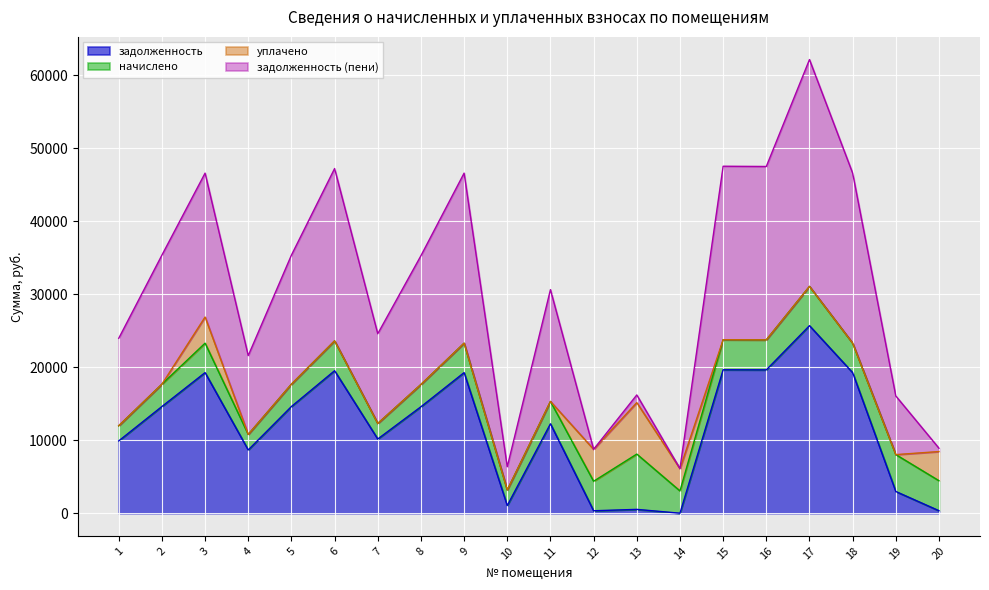

True or false: задолженность (пени) has a value of 1298.4 at 20.

False